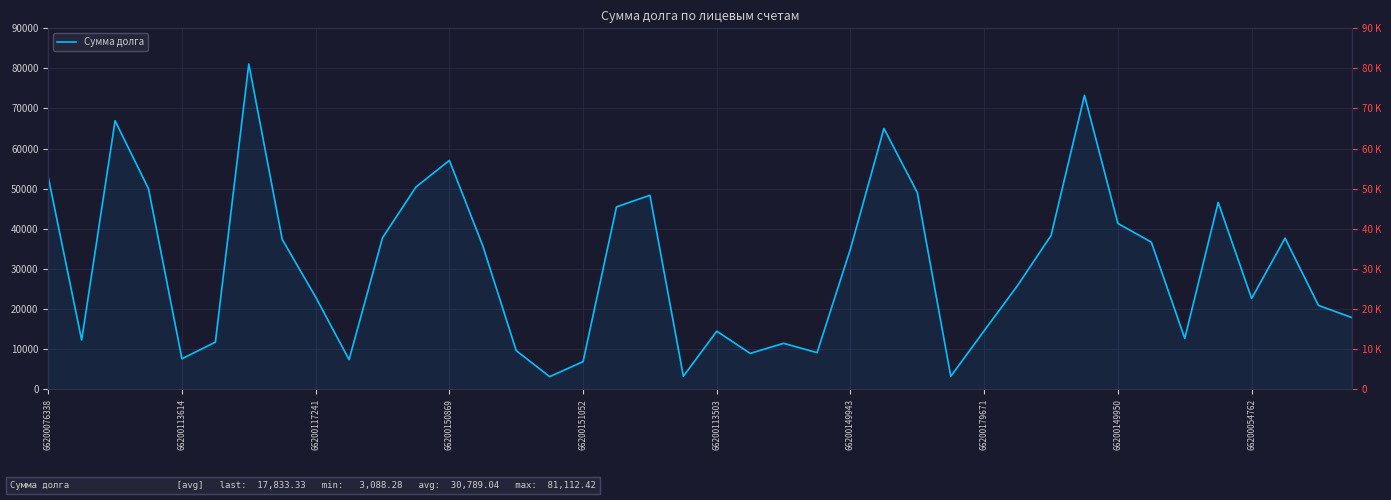

How many data points does each series have?

40